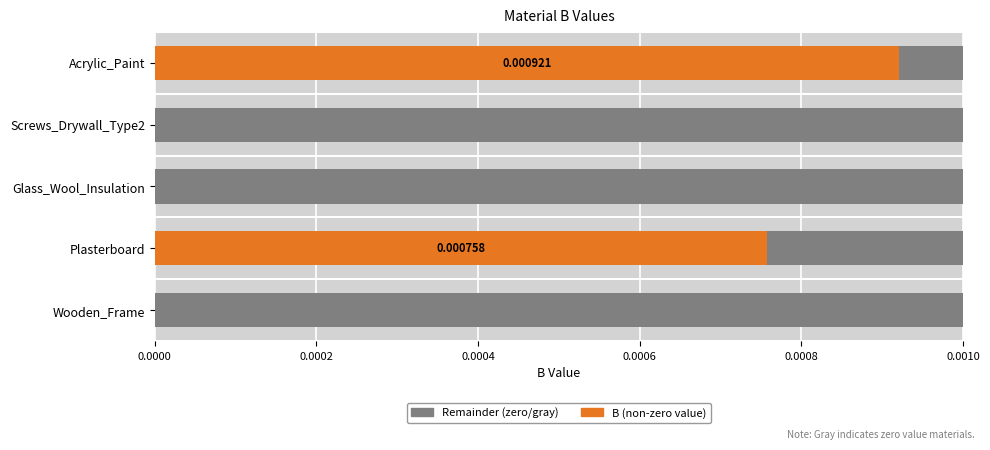

Is it true that B equals 0.0 at Wooden_Frame?

False